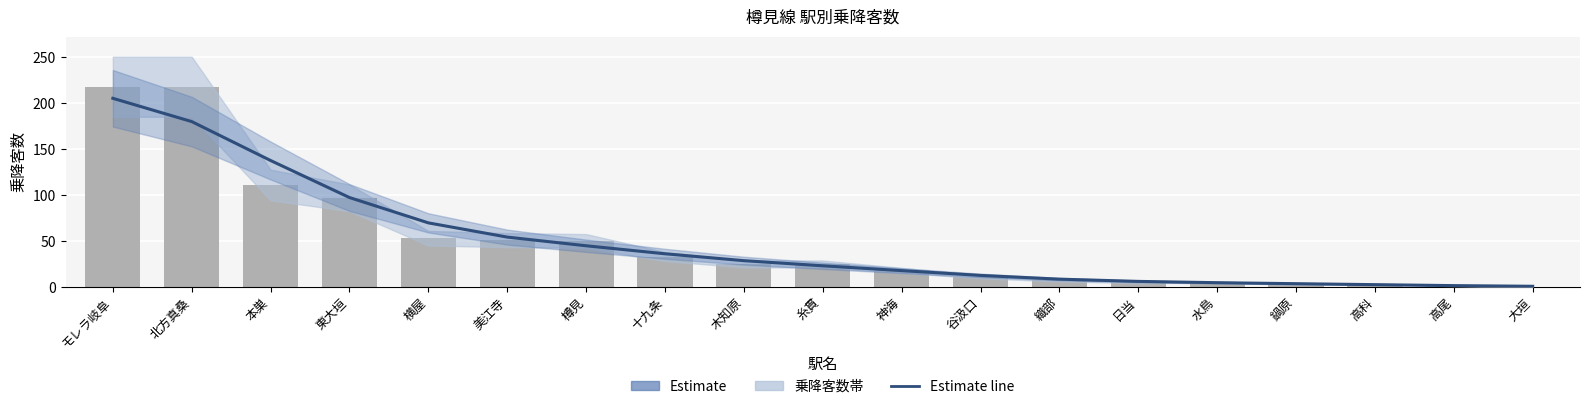

Are the bars grouped side by side (vs. stacked)?

Yes